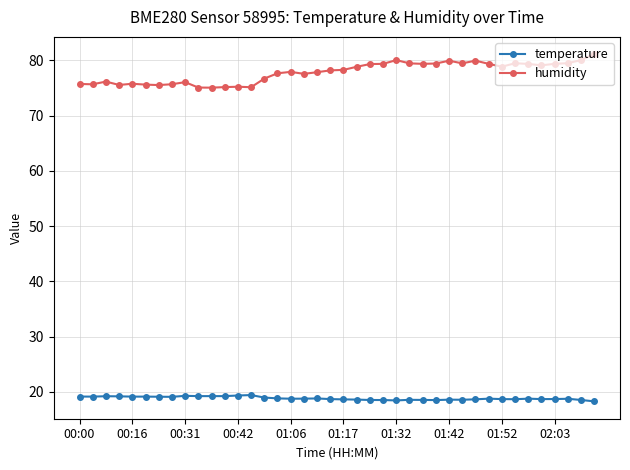

Rank the series by their average value, from highest to lowest.

humidity, temperature